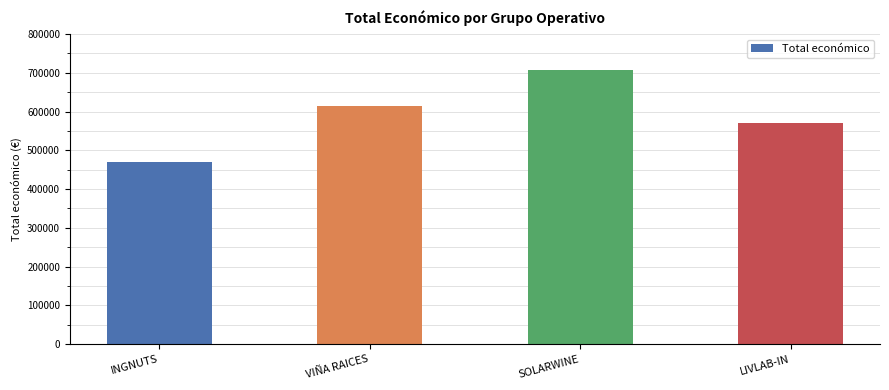

What is the approximate value at LIVLAB-IN, to the nearest 50?

569400